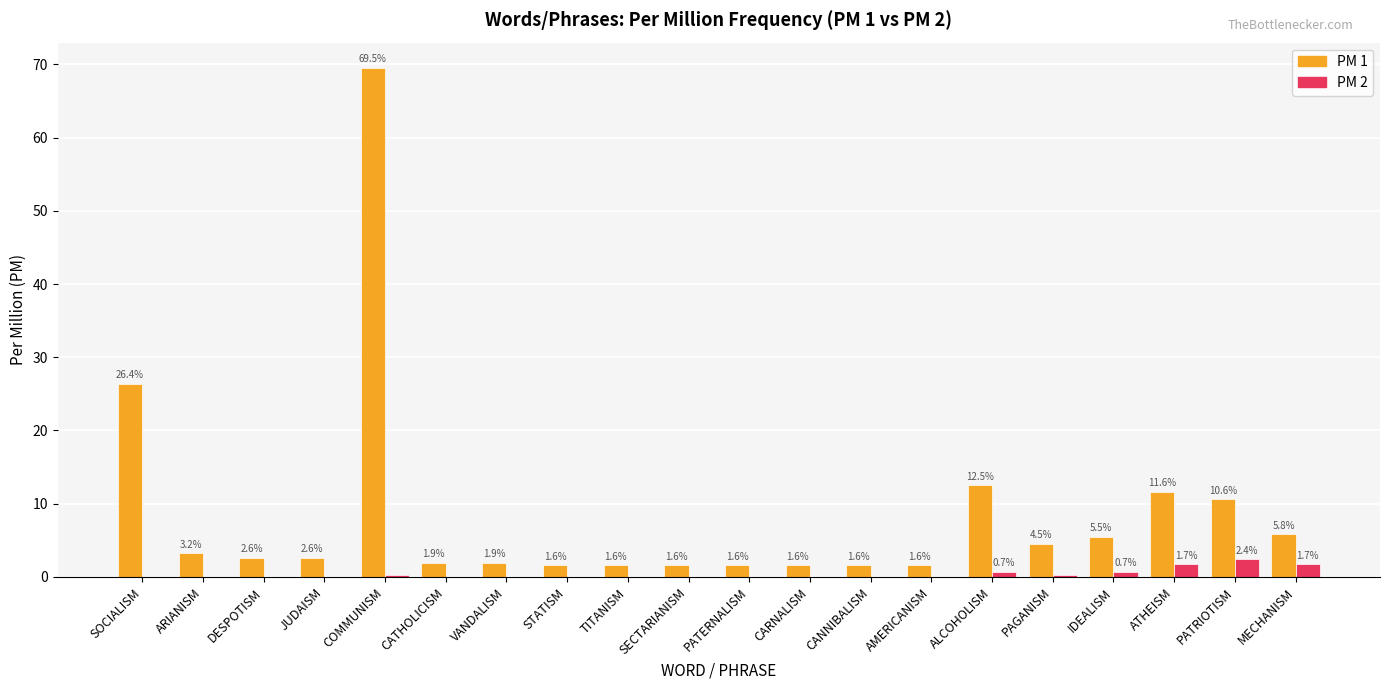

Which series has the largest range (max minus min)?

PM 1